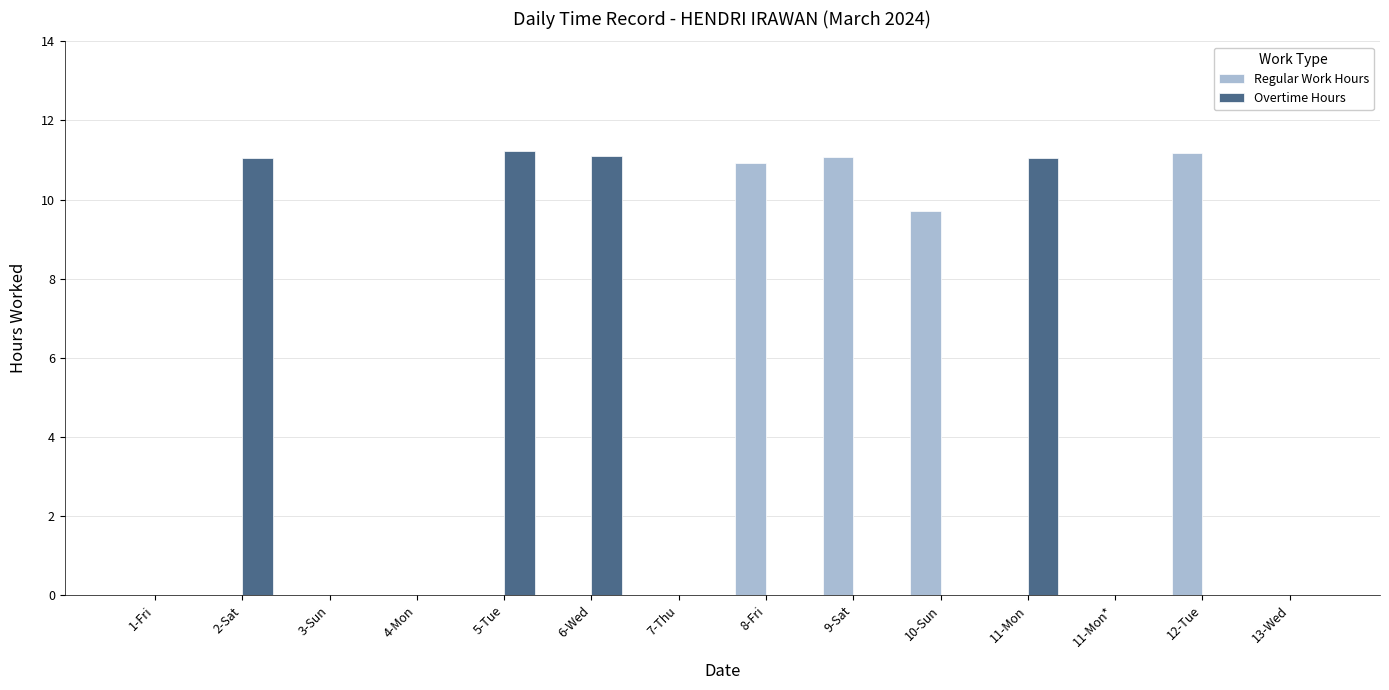

Where is Regular Work Hours nearest to the value 5?

10-Sun